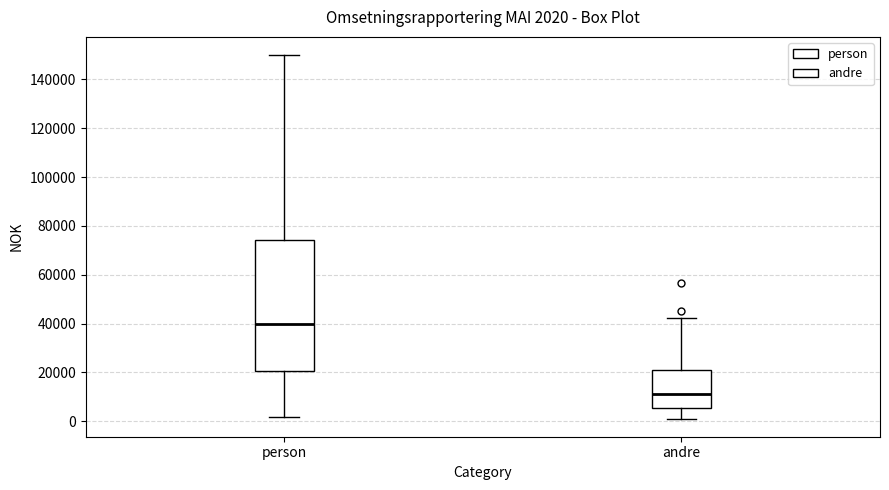

Which box's median line is the lowest?

andre